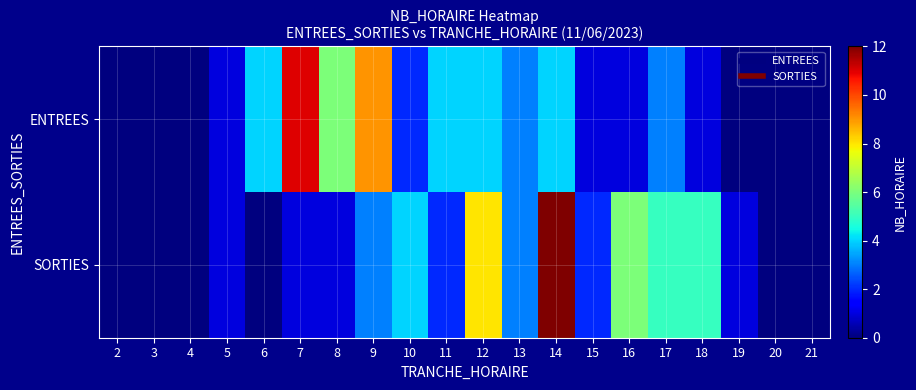

Which series has the largest total across all categories?

ENTREES